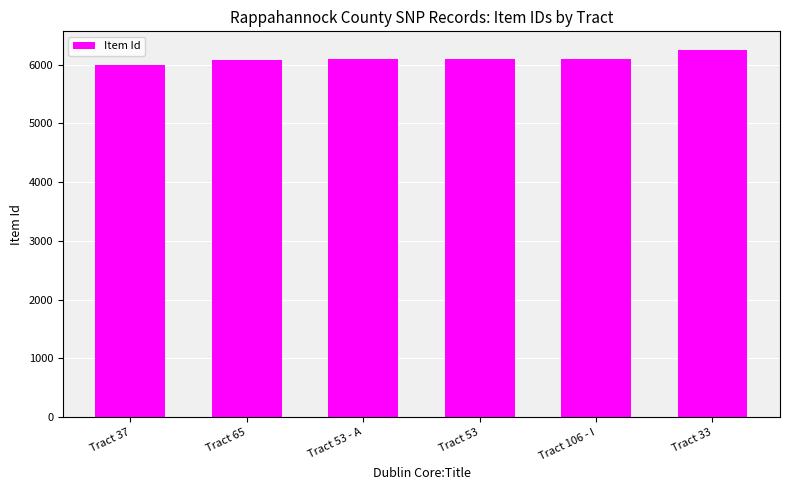

What is the value of the 5th bar from the left?

6088